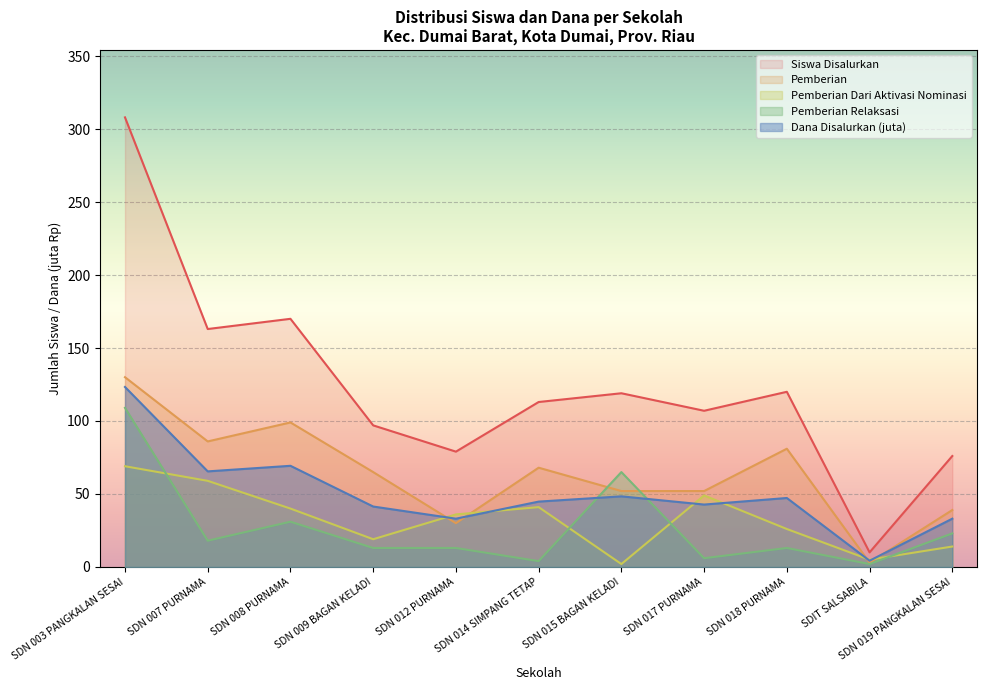

What is the average value of the Pemberian series?

64.1